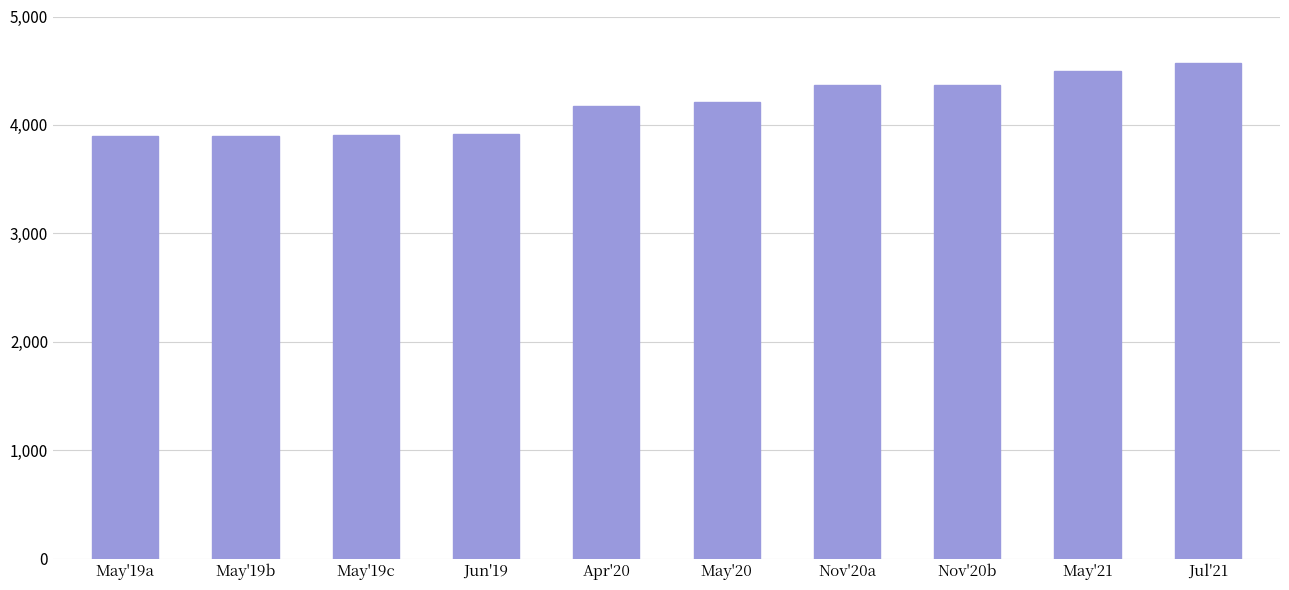

What is the minimum value shown in the chart?

3896